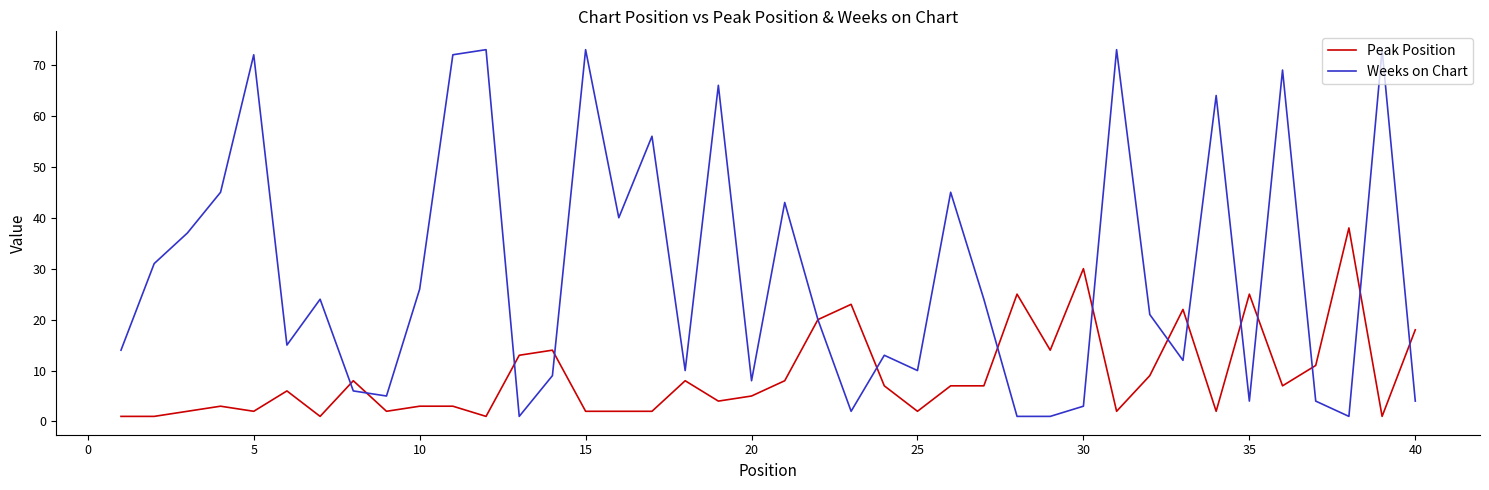

What is the highest value of the Weeks on Chart series?

73